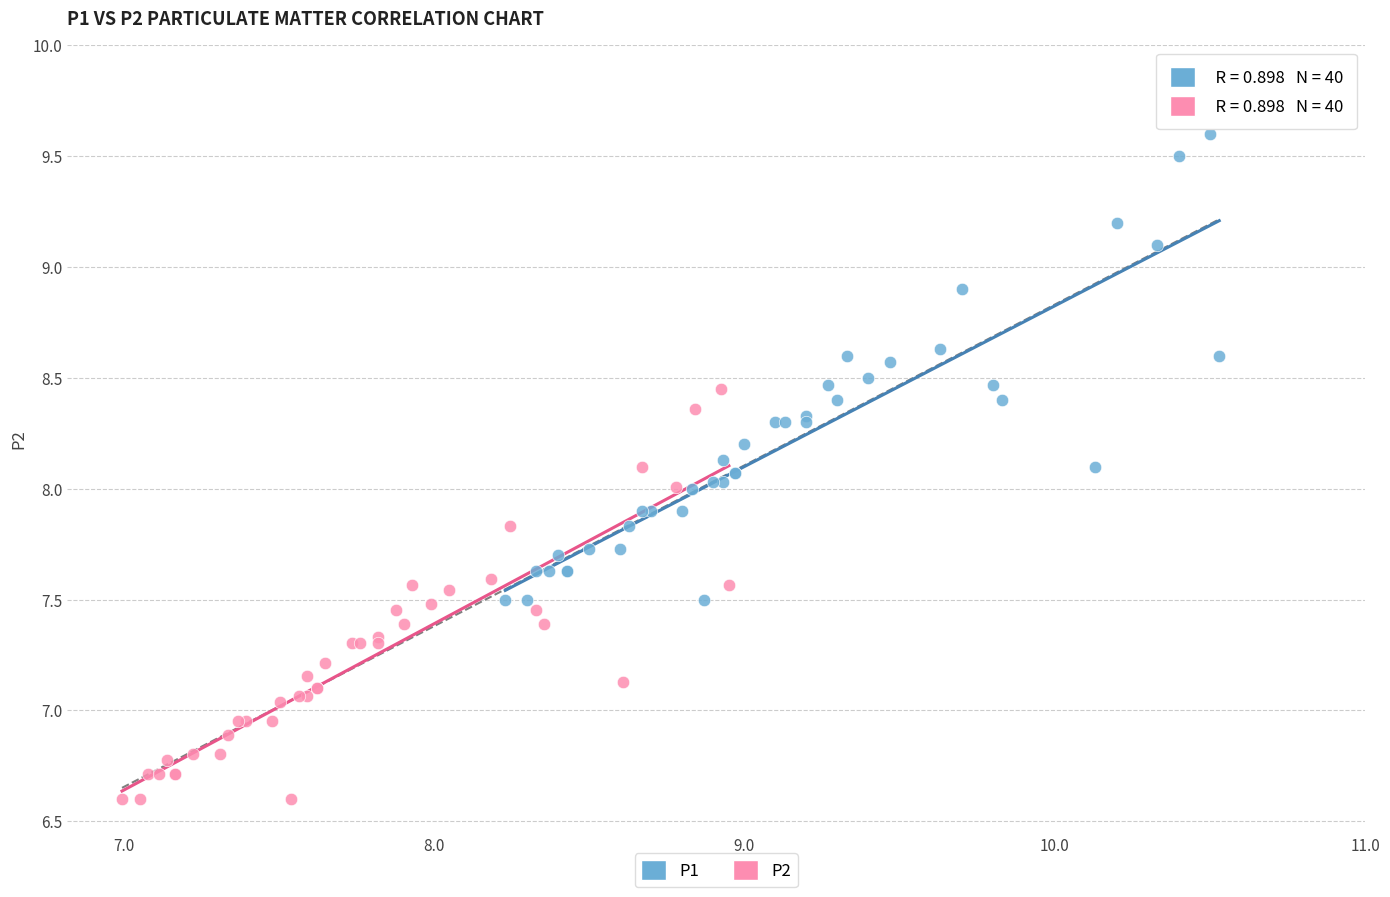

Which series reaches the maximum Y coordinate?

P1